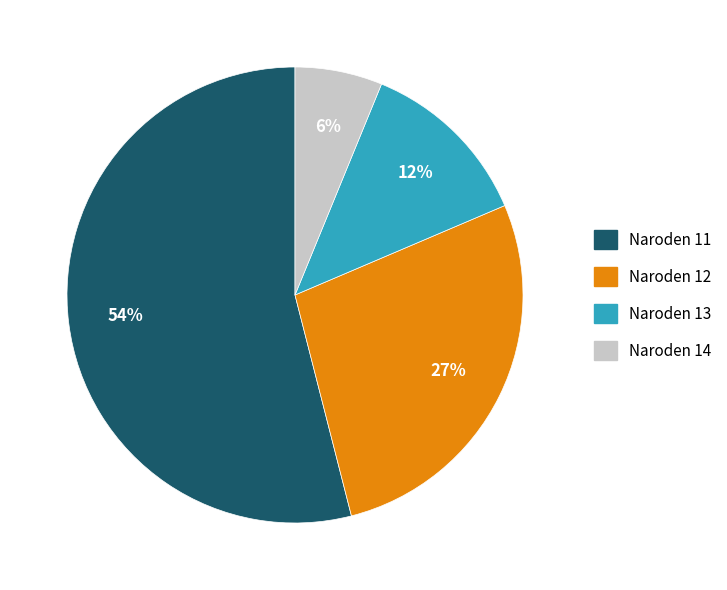

To the nearest percent, what is the average slice percentage?

25%